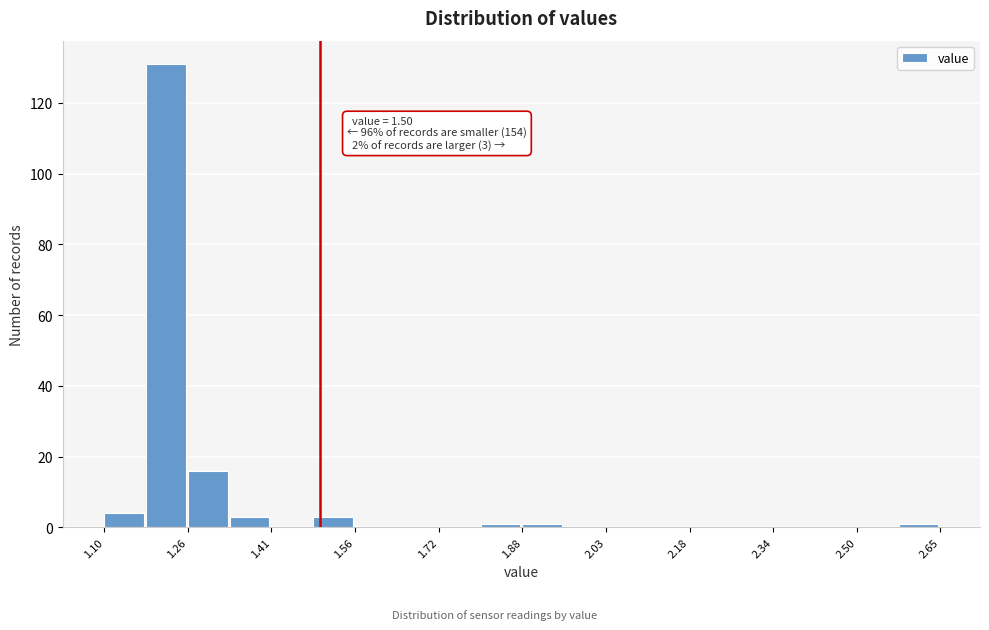

Read against the x-axis, roughly where is the centre of the tallest bar?

1.22